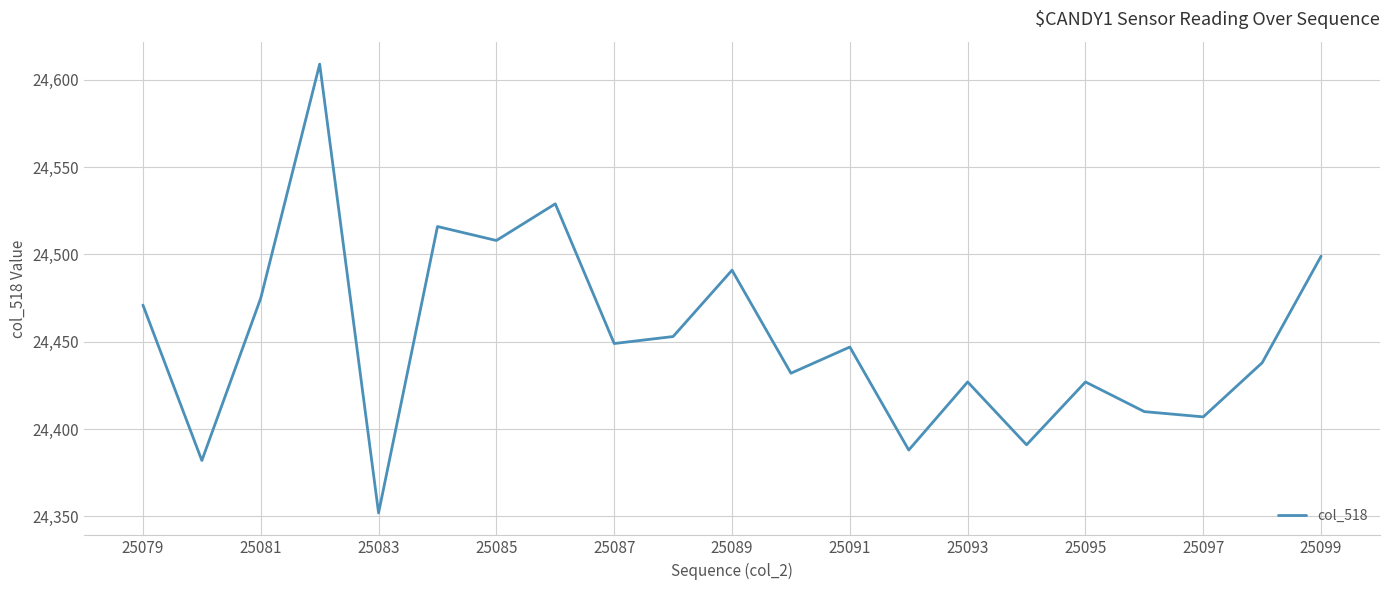

What is the difference between the maximum and minimum values?

257